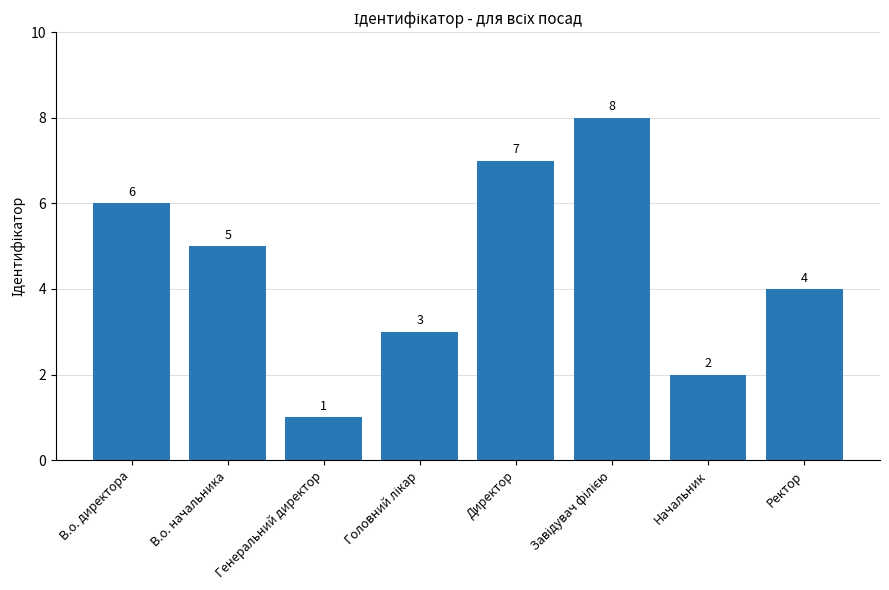

Approximately how many times larger is the value at Ректор compared to В.о. начальника?

0.8